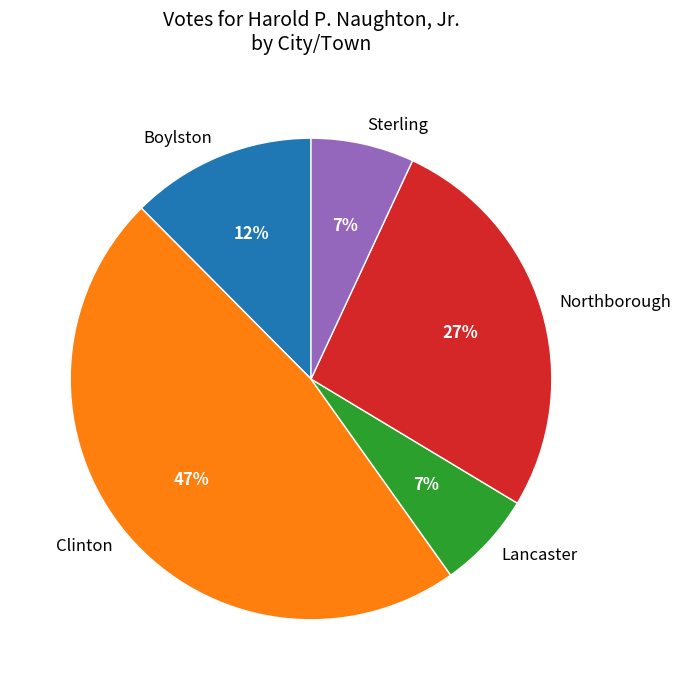

The Boylston slice represents 12% of the pie. True or false?

True